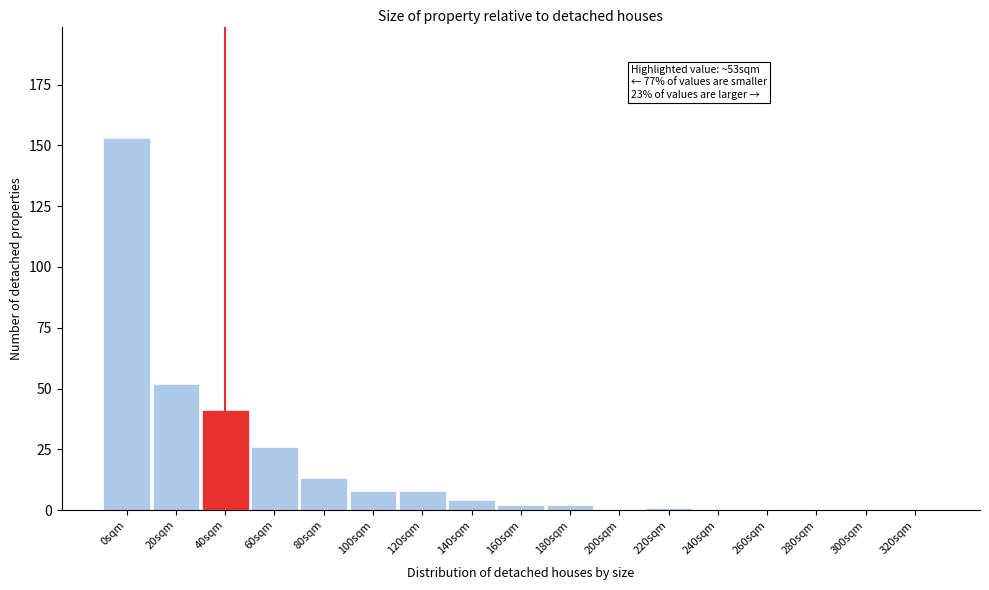

Reading left to right, list all the values displayed in this chart.

0sqm=153	20sqm=52	40sqm=41	60sqm=26	80sqm=13	100sqm=8	120sqm=8	140sqm=4	160sqm=2	180sqm=2	200sqm=0	220sqm=1	240sqm=0	260sqm=0	280sqm=0	300sqm=0	320sqm=0